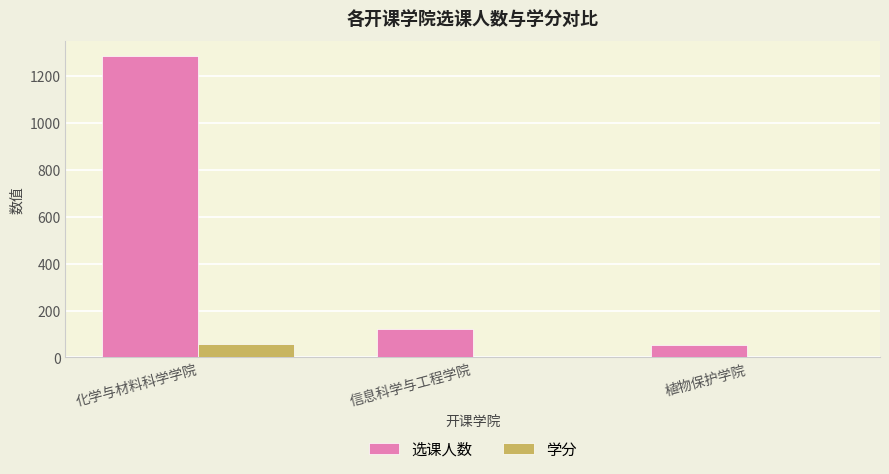

How many groups of bars are there?

3